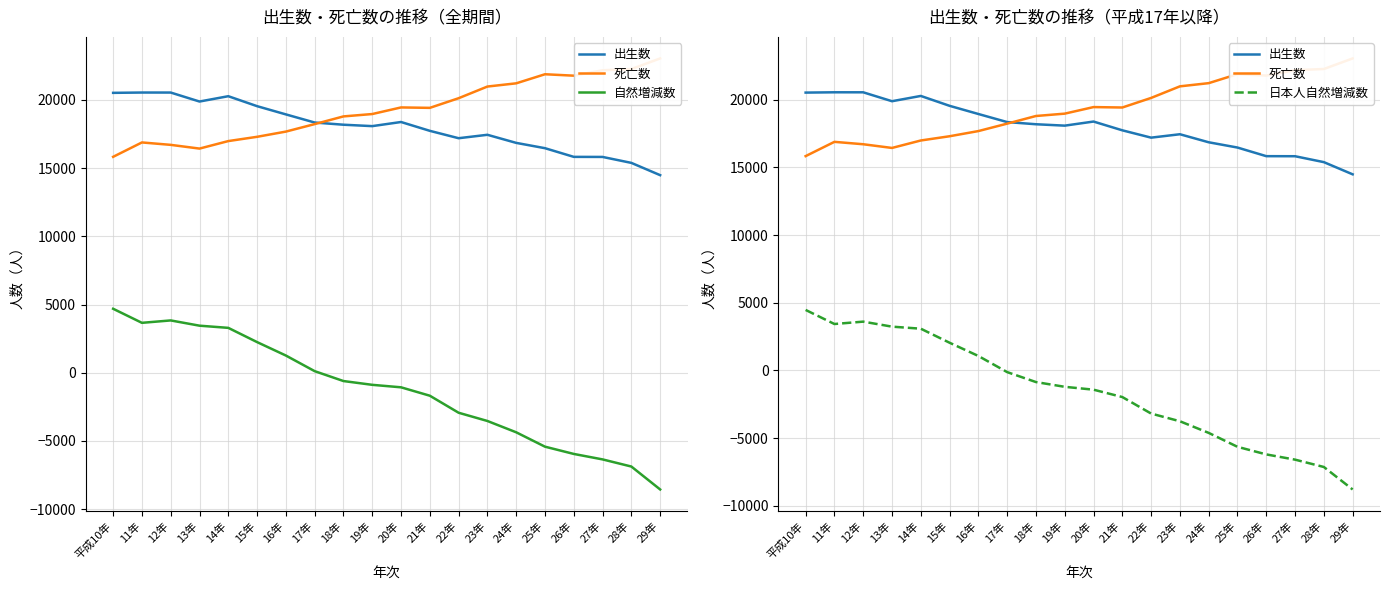

What is the value of the 日本人自然増減数 point at the 20th from the left?

-8782